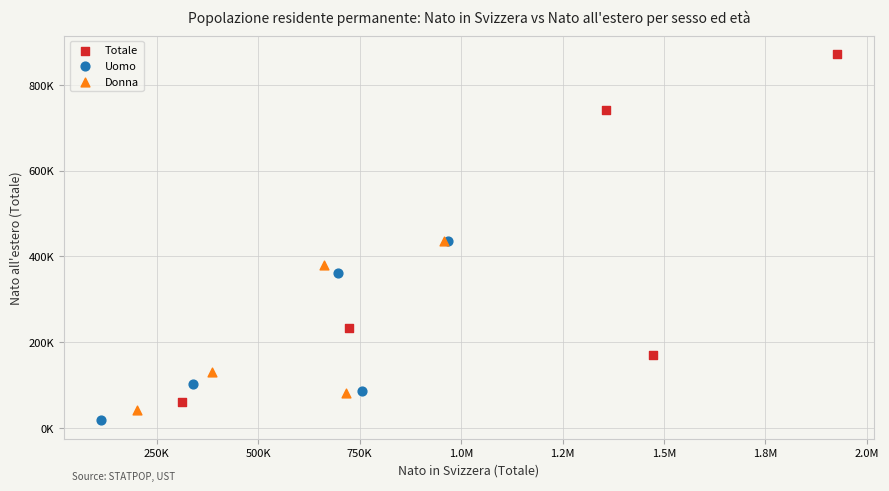

Which series has the largest Y range (max minus min)?

Totale